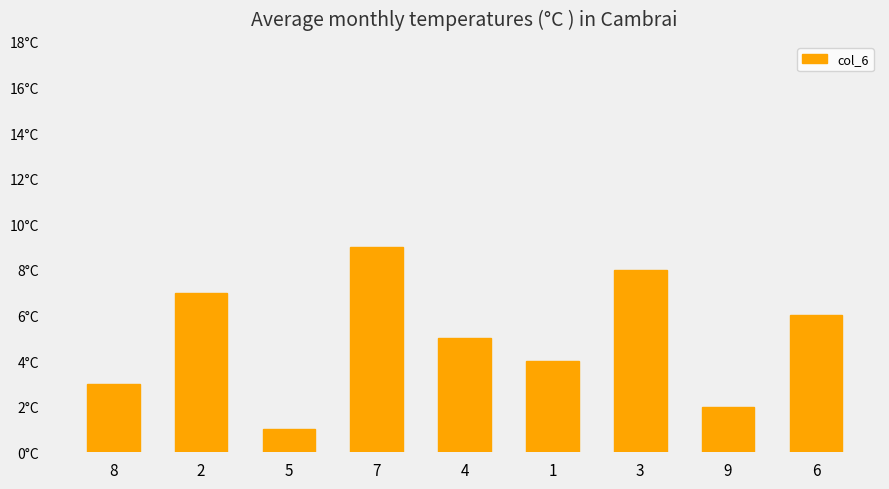

Where is the data nearest to the value 5?

4